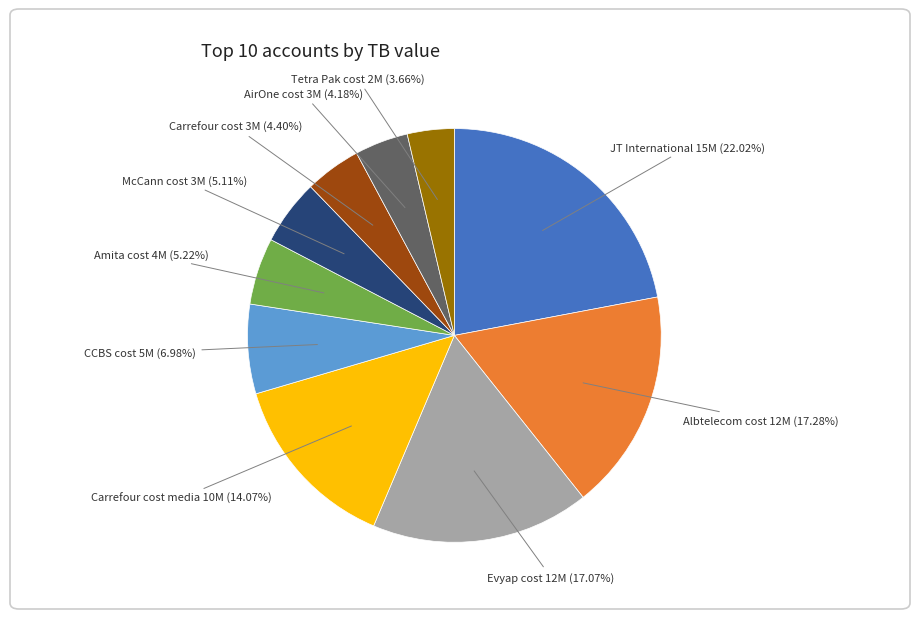

Is there any slice that represents more than half of the pie?

No